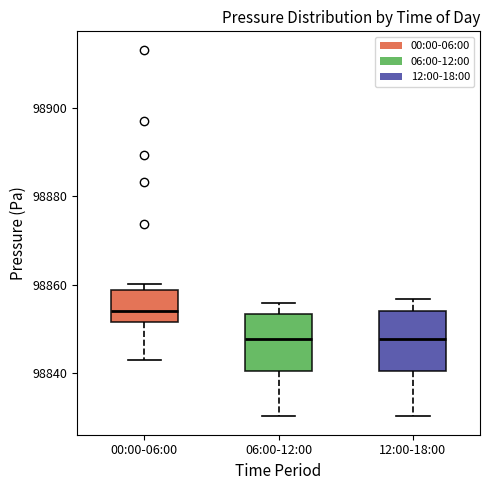

Where does the upper whisker of the box for 06:00-12:00 end on the y-axis? The values are not printed on the chart, so give them approximately, as read against the axis.

98856